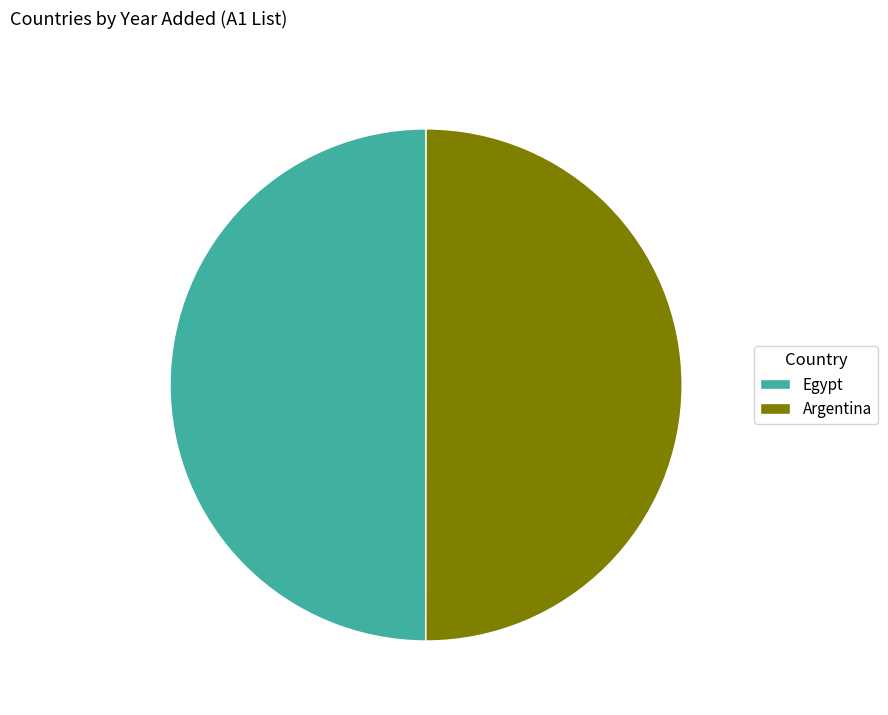

What is the ratio of the value at Argentina to the value at Egypt?

1.0